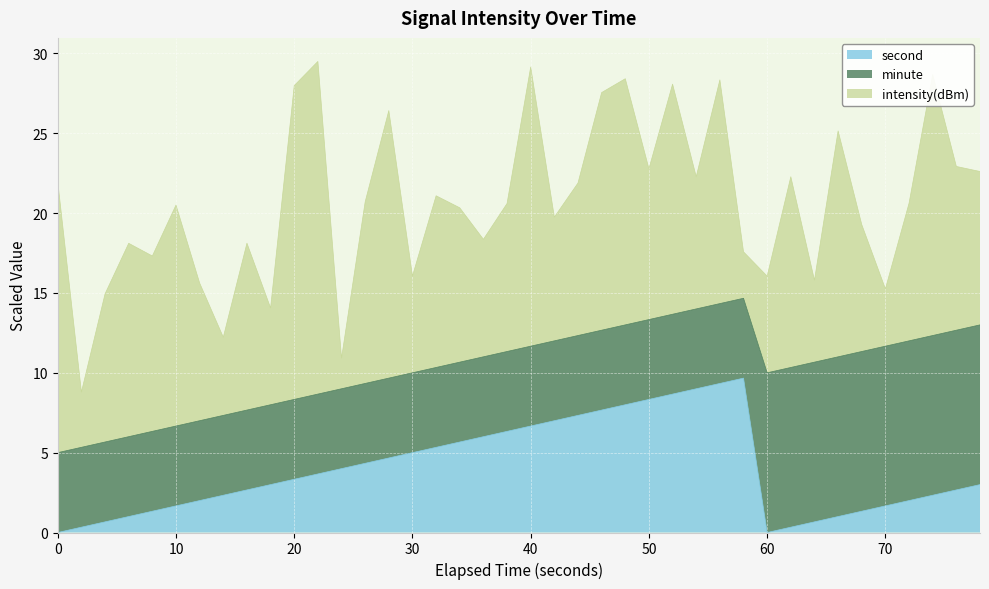

What is the maximum value for second?

9.7